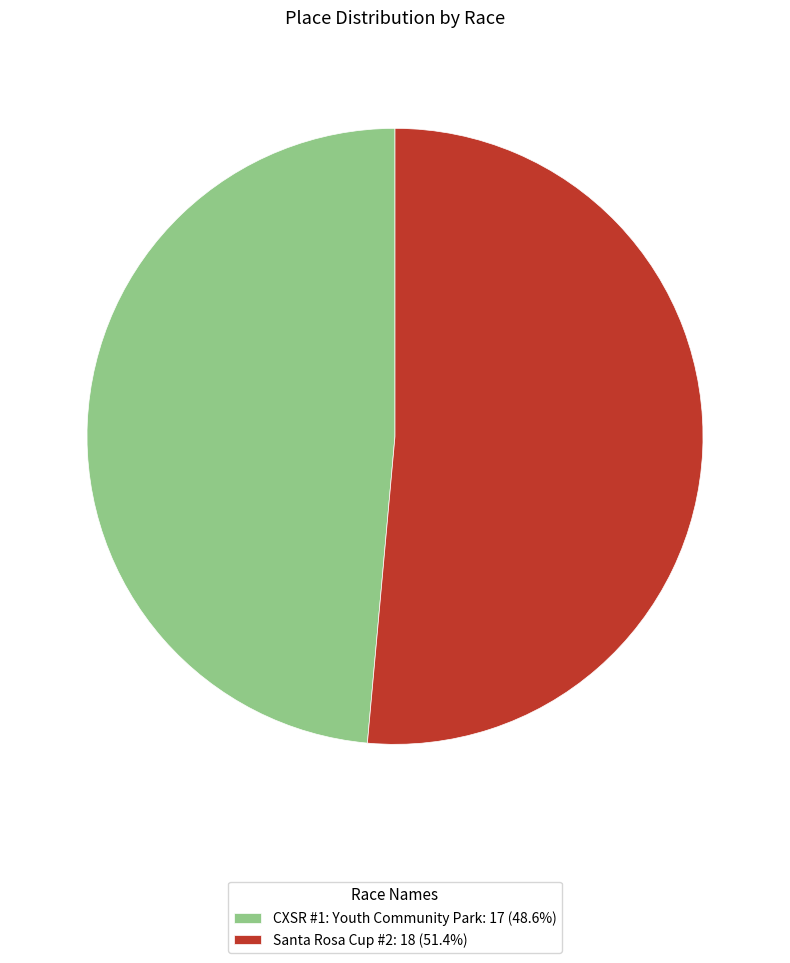

Is there any slice that represents more than half of the pie?

Yes